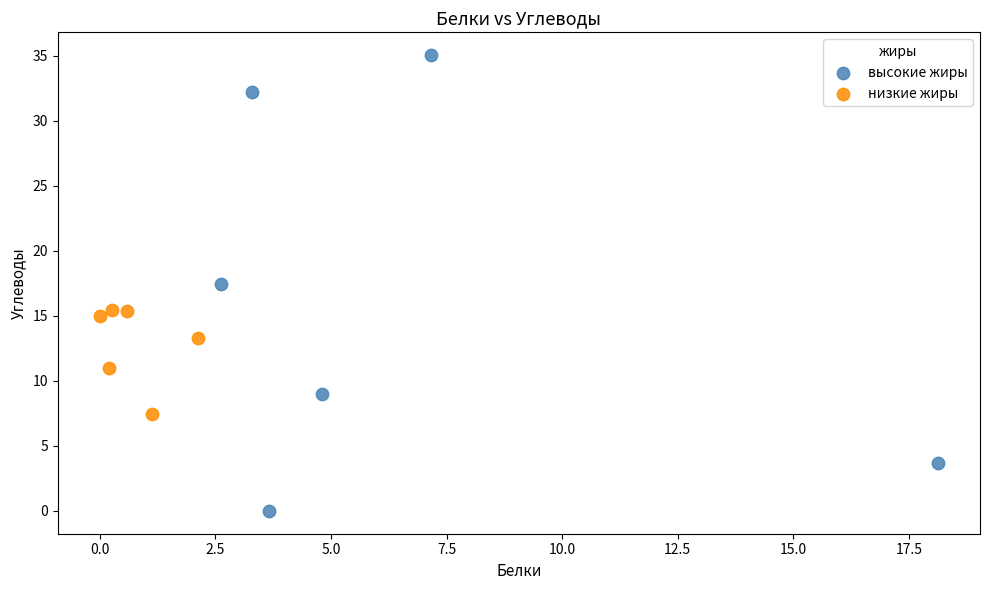

Which series contains the lowest Y value?

высокие жиры